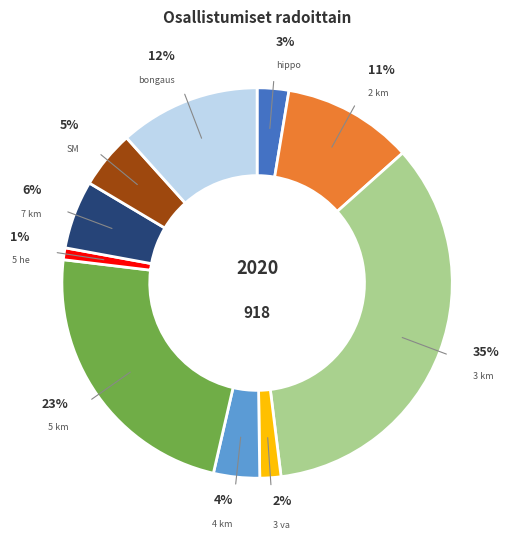

To the nearest percent, what percentage of the pie is 2 km?

11%